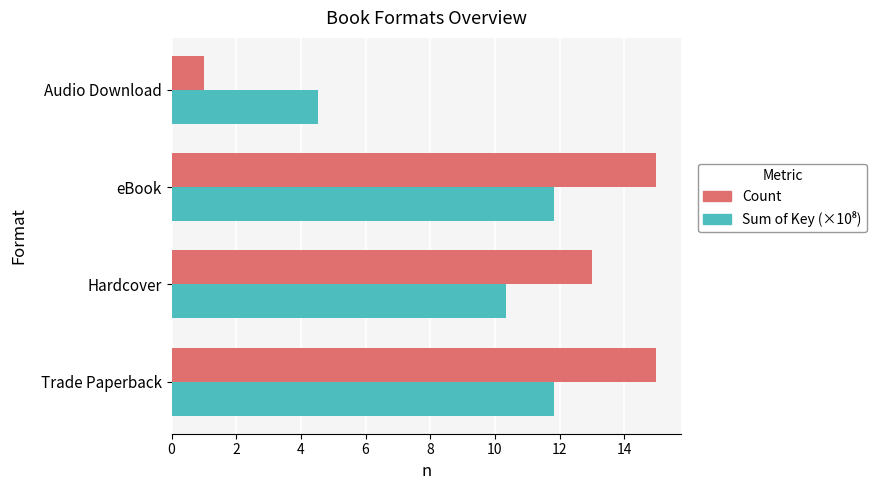

What is the difference between the highest and lowest values at Hardcover?

2.7